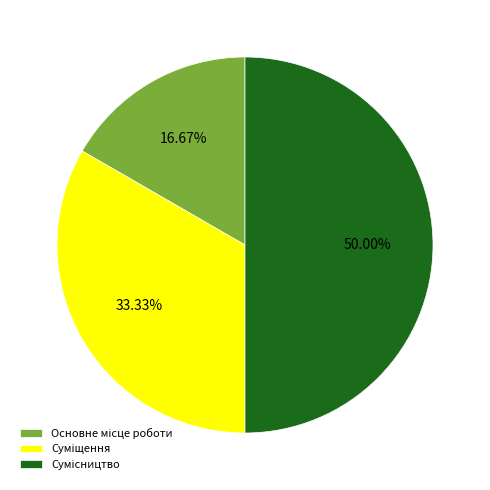

To the nearest percent, what is the difference between the largest and smallest slice percentages?

33%